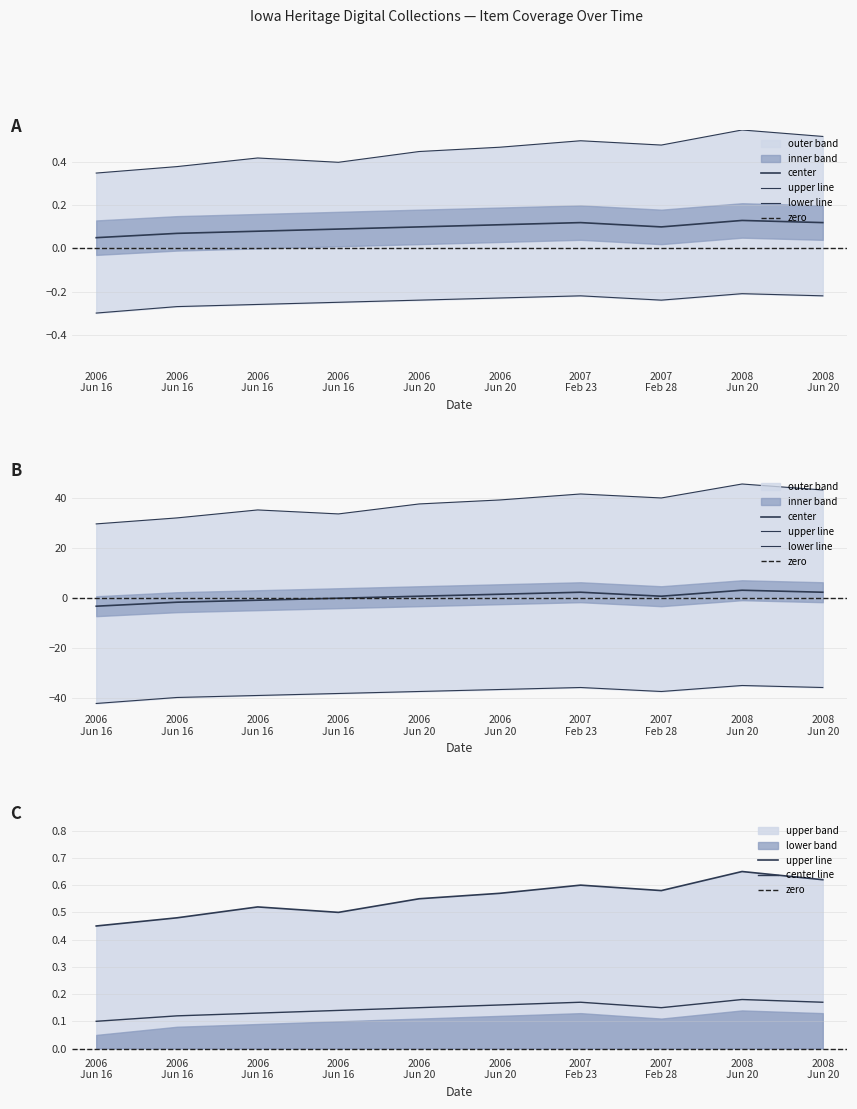

What is the difference between the maximum and minimum values in the upper_bound series?

16.0